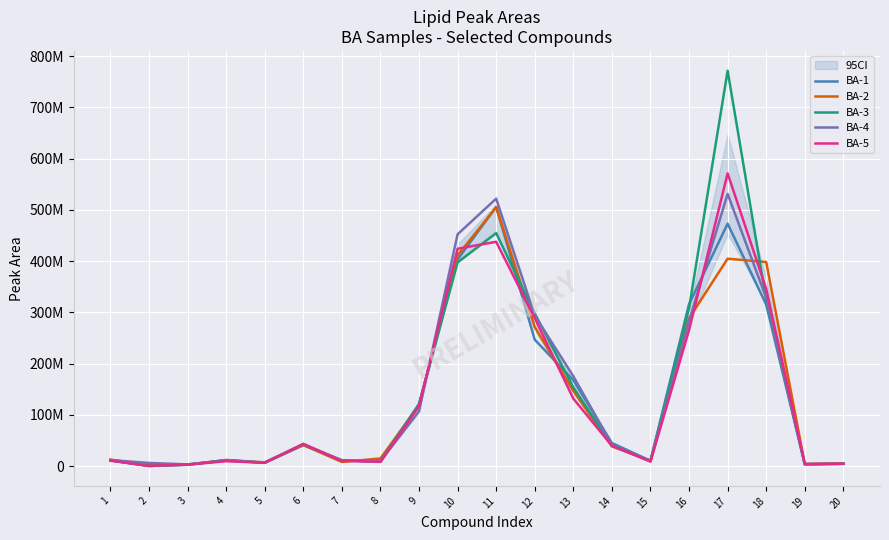

At which category does BA-2 reach its first local peak?

4